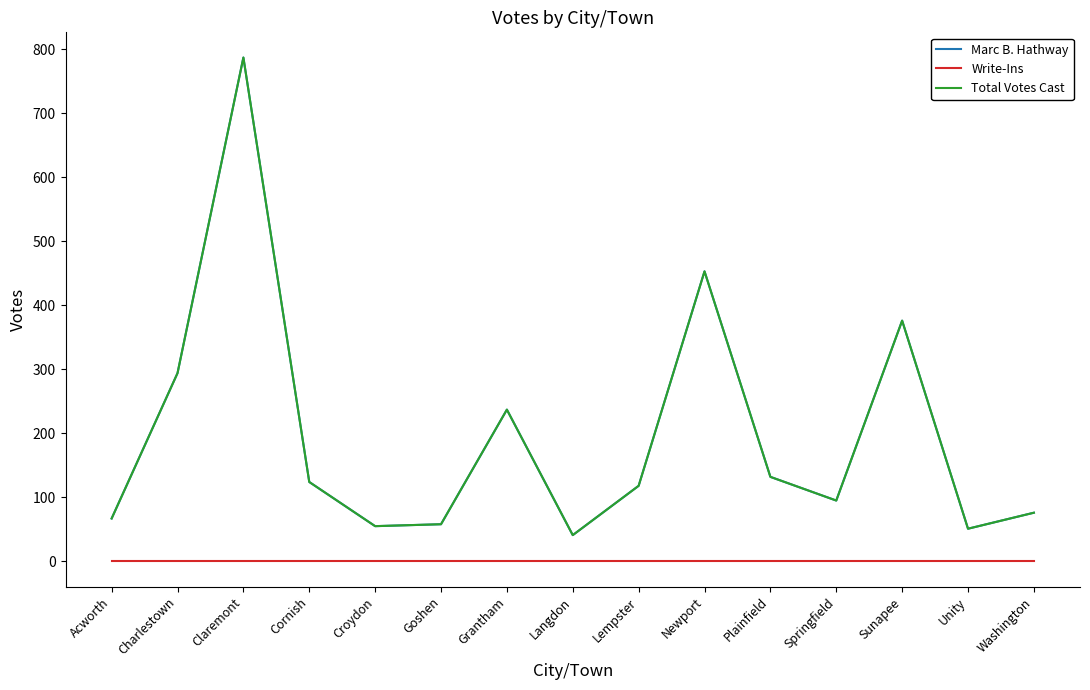

Does the chart display data point markers on the line(s)?

No